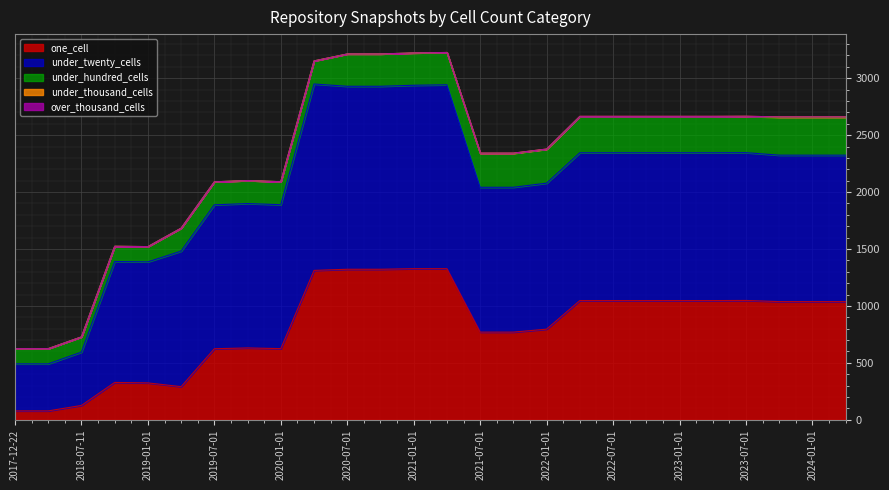

Between 2020-04-01 and 2022-10-01, which series saw the biggest shift?

under_twenty_cells